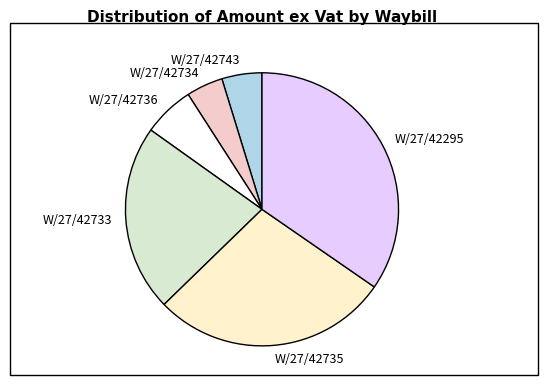

Is the sum of W/27/42735 and W/27/42734 greater than half?

No